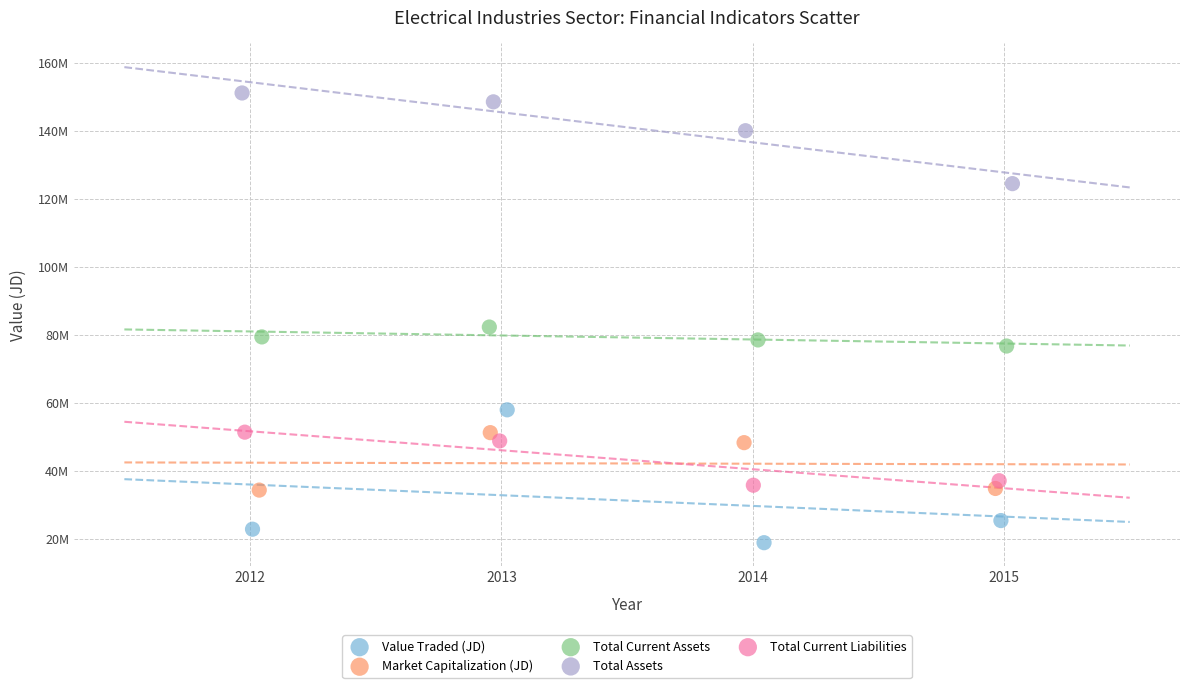

What are all the series names shown in the legend?

Value Traded (JD), Market Capitalization (JD), Total Current Assets, Total Assets, Total Current Liabilities